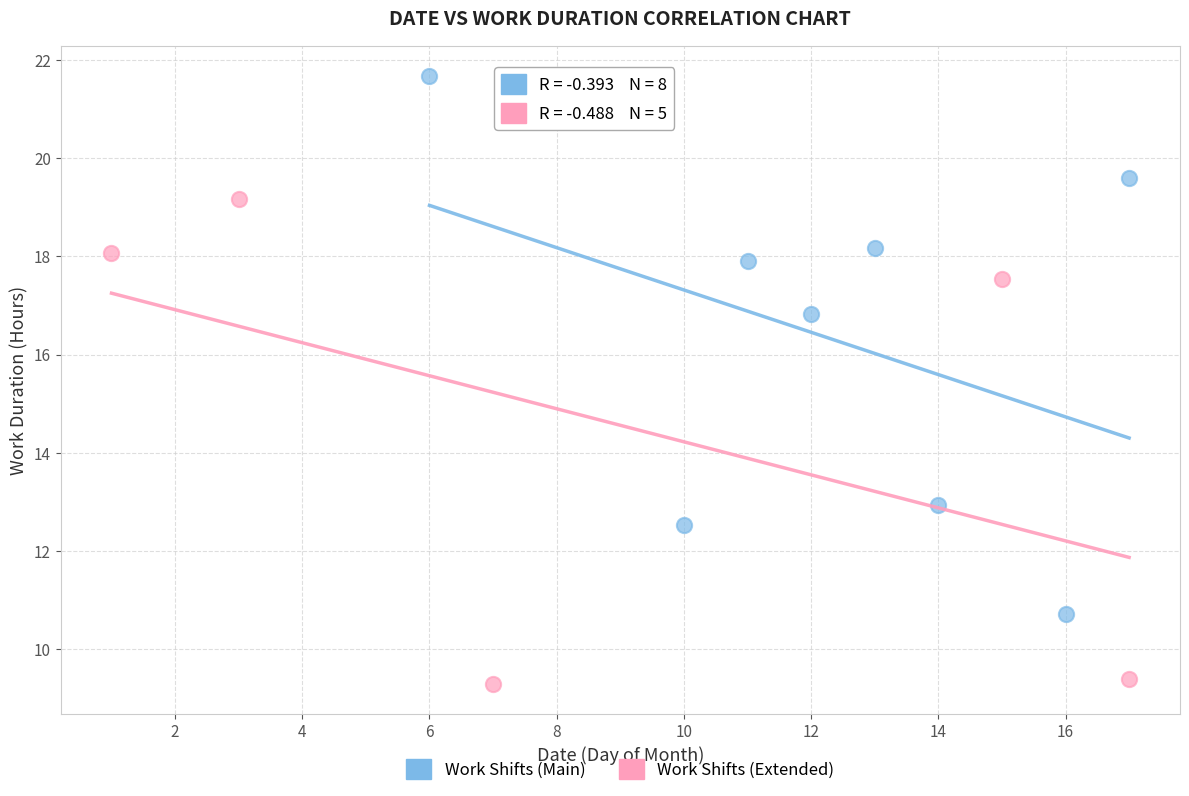

Which series reaches the maximum Y coordinate?

Work Shifts (Main)